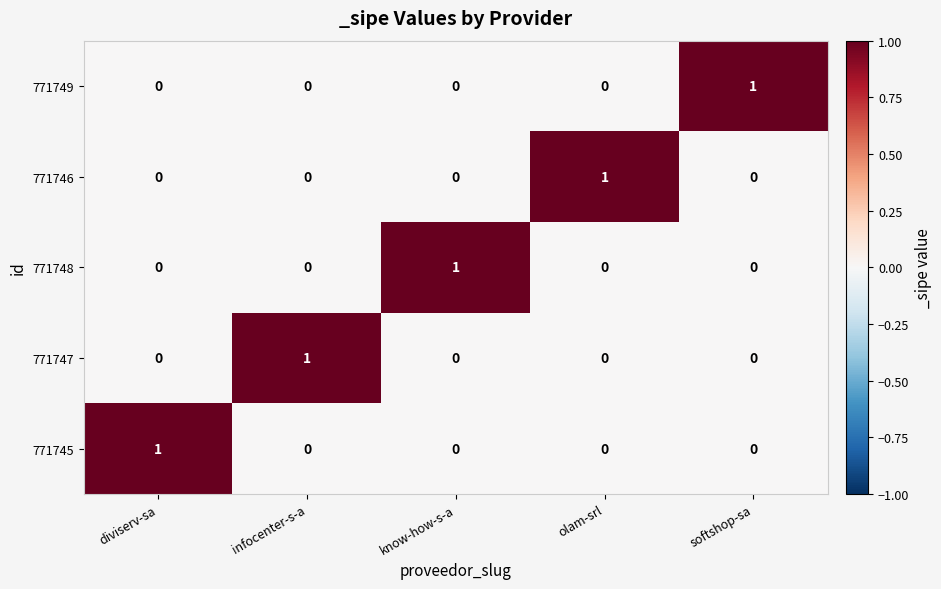

At which label does 771746 reach its peak?

olam-srl